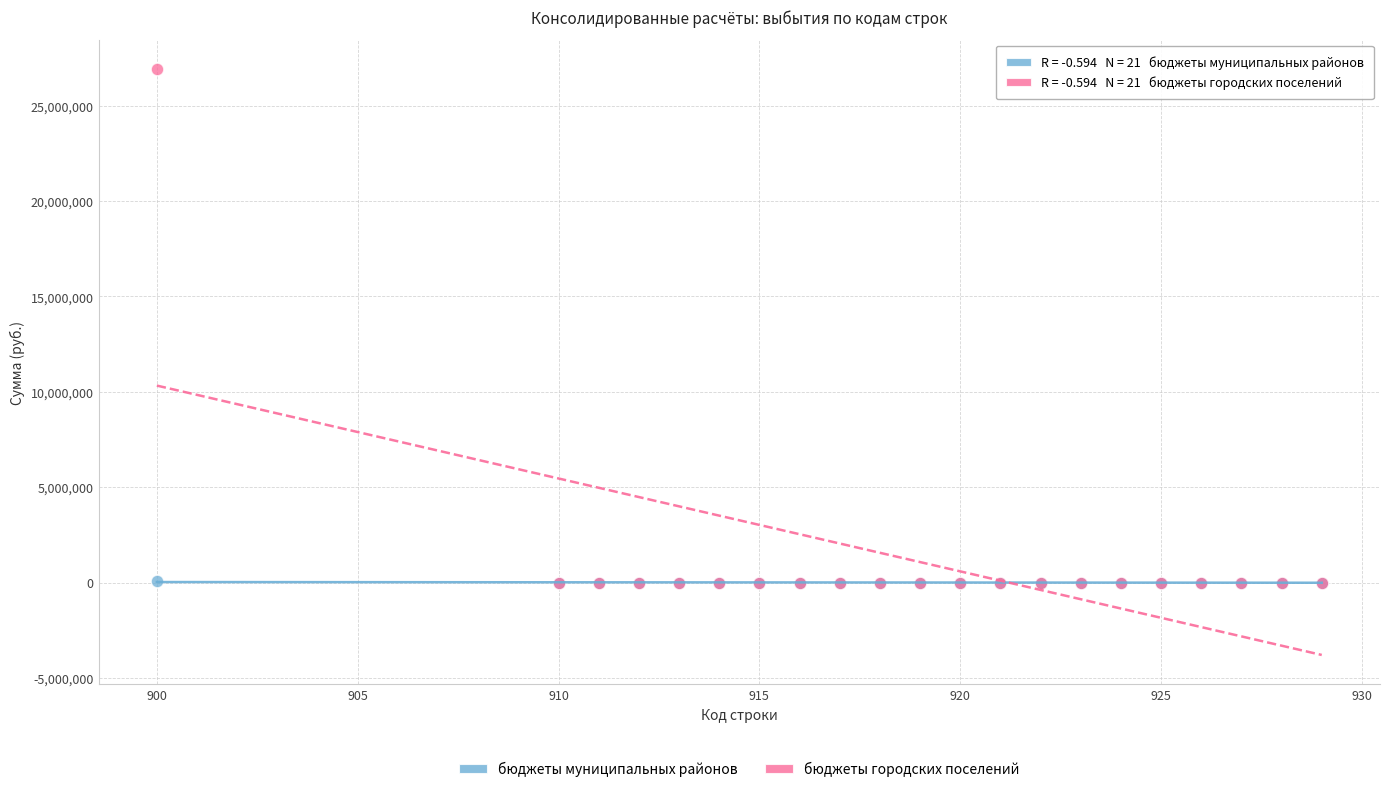

Which series has the widest spread of Y values?

бюджеты городских поселений